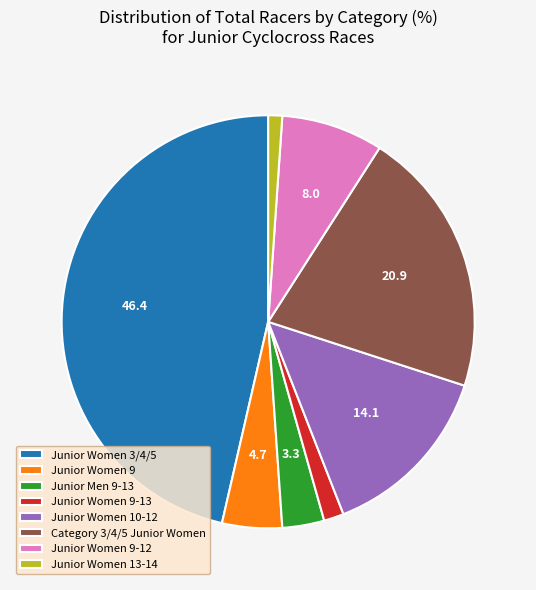

Which slice is the largest?

Junior Women 3/4/5